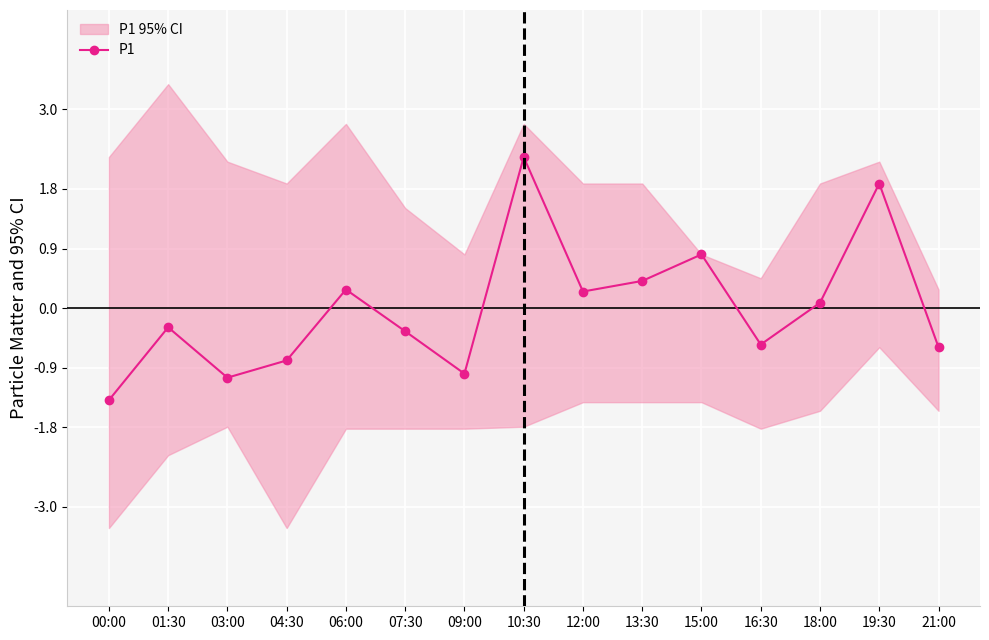

Between 06:00 and 12:00, which is larger?

06:00